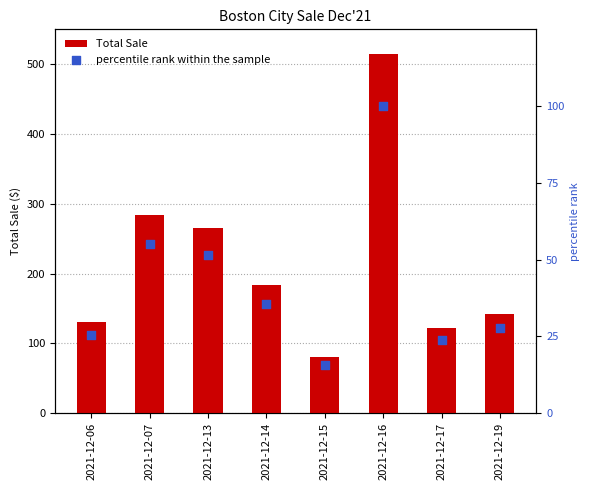

At which category is the sum across all series the highest?

2021-12-16